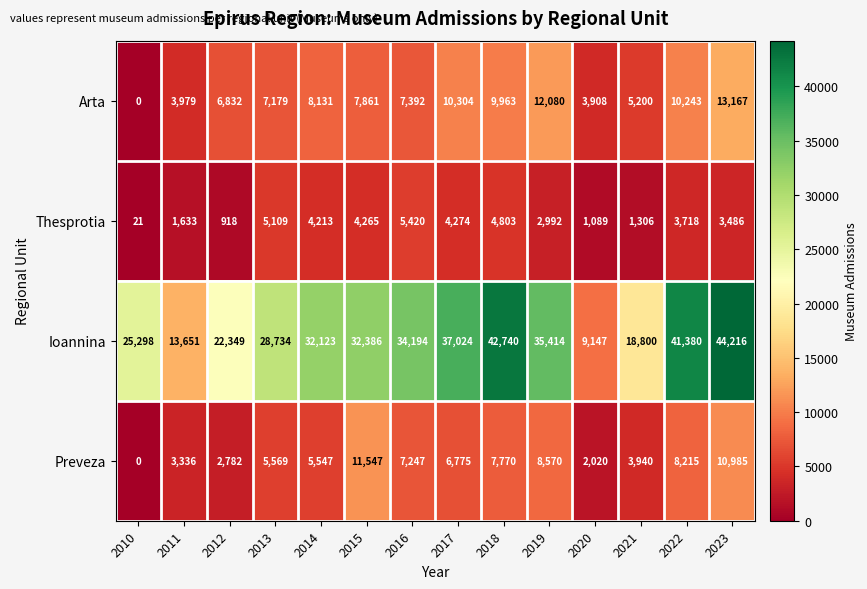

How many series are shown in this chart?

4